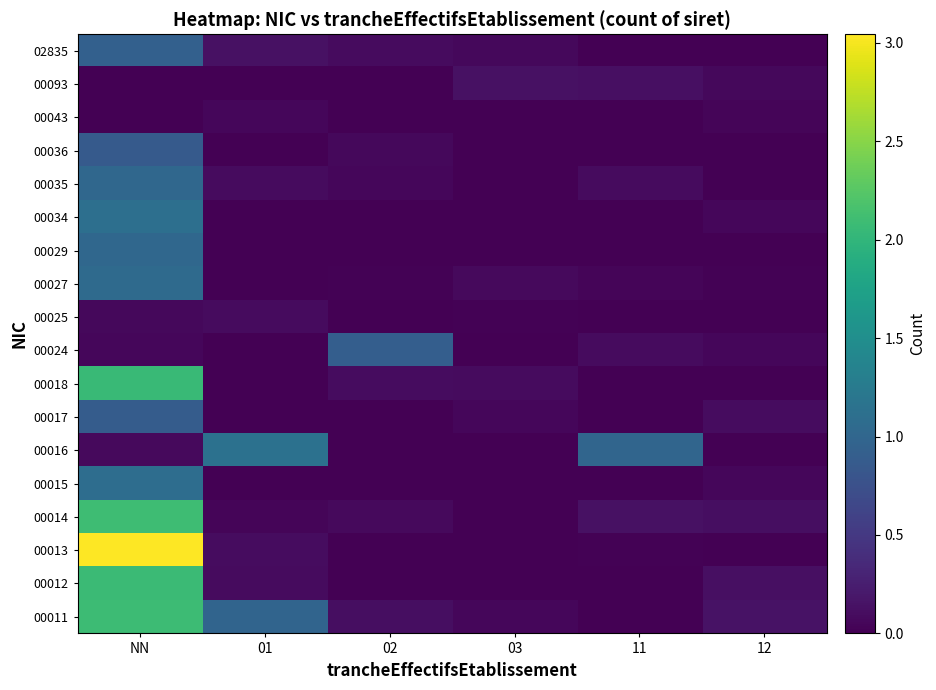

Which category has the highest value across all series?

NN